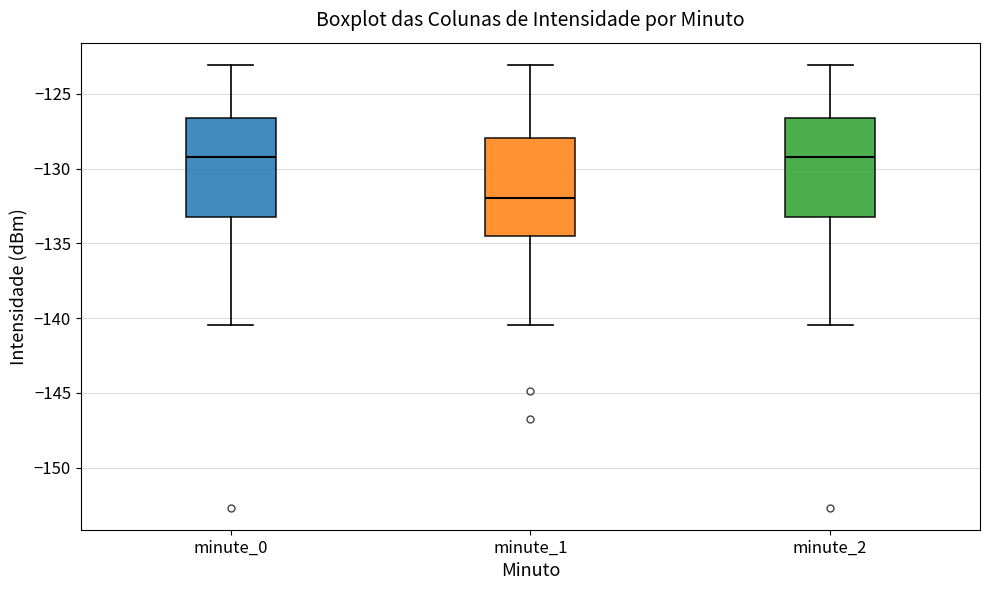

Where does the upper whisker of the box for minute_1 end on the y-axis? The values are not printed on the chart, so give them approximately, as read against the axis.

-123.0